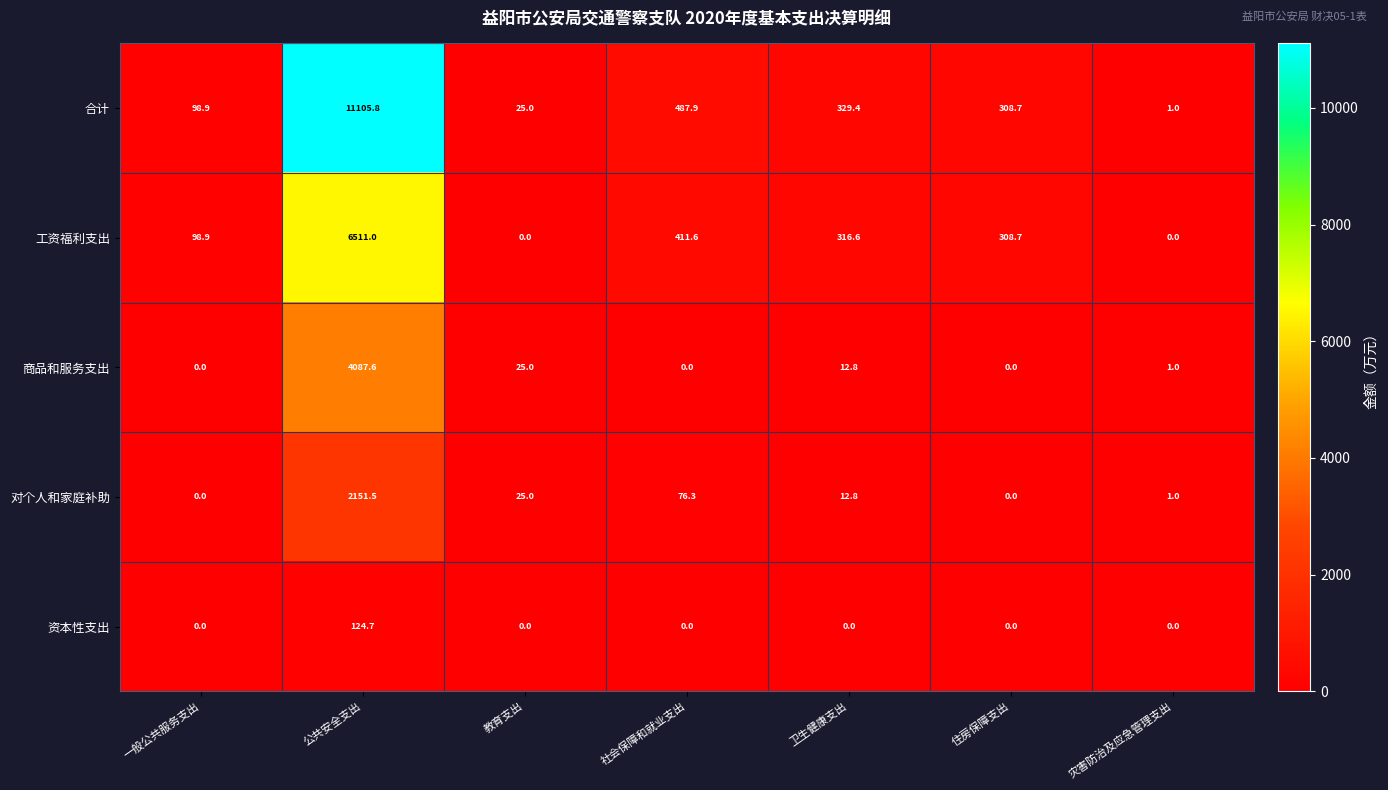

Where does the 合计 series first go above 308?

公共安全支出